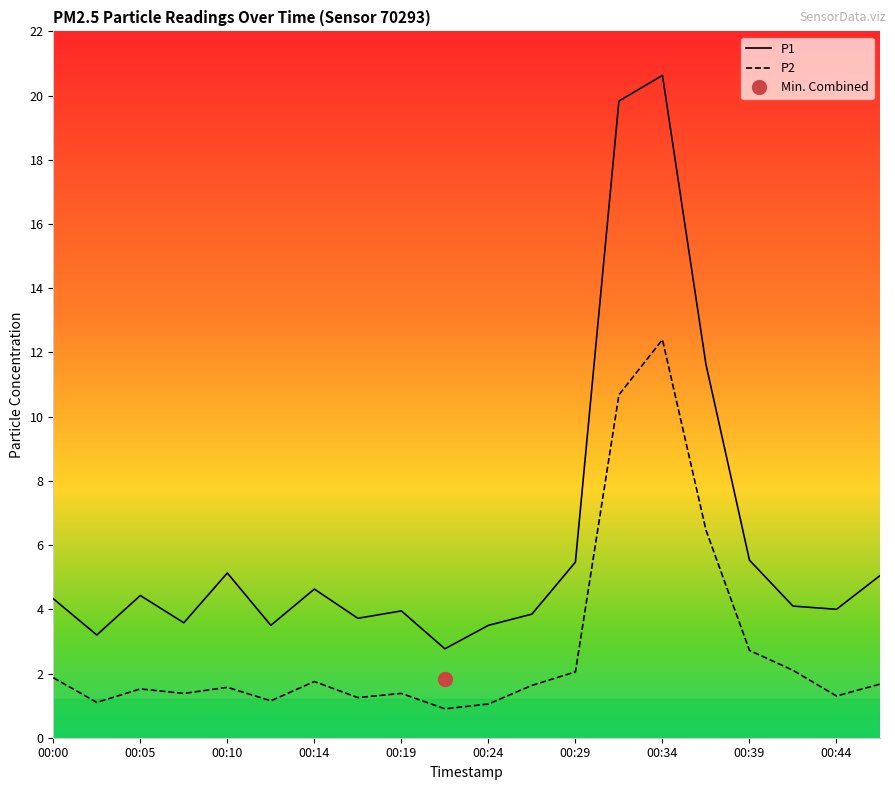

Which series has the largest range (max minus min)?

P1